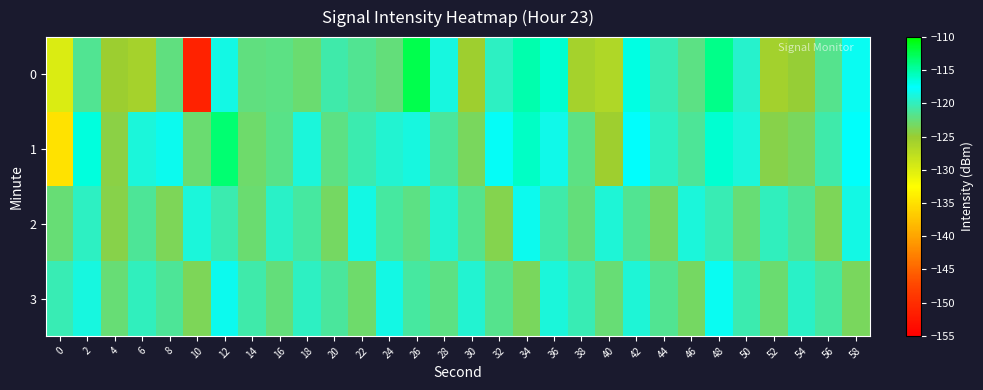

How many categories are shown in the chart?

30